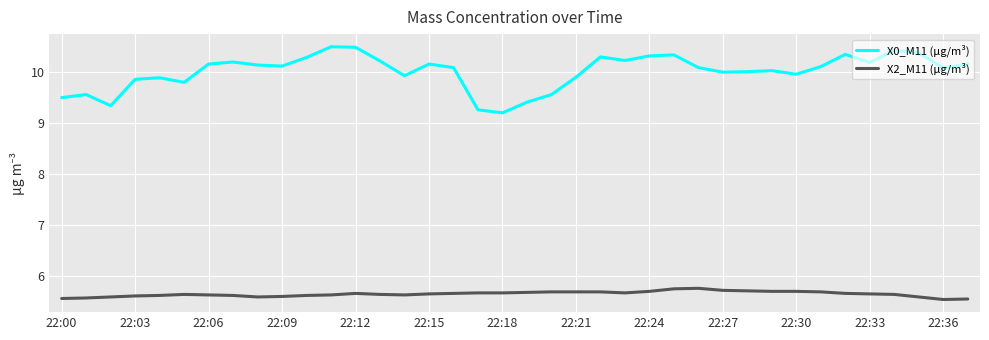

True or false: X0_M11 (μg/m³) and X2_M11 (μg/m³) cross at least once.

False